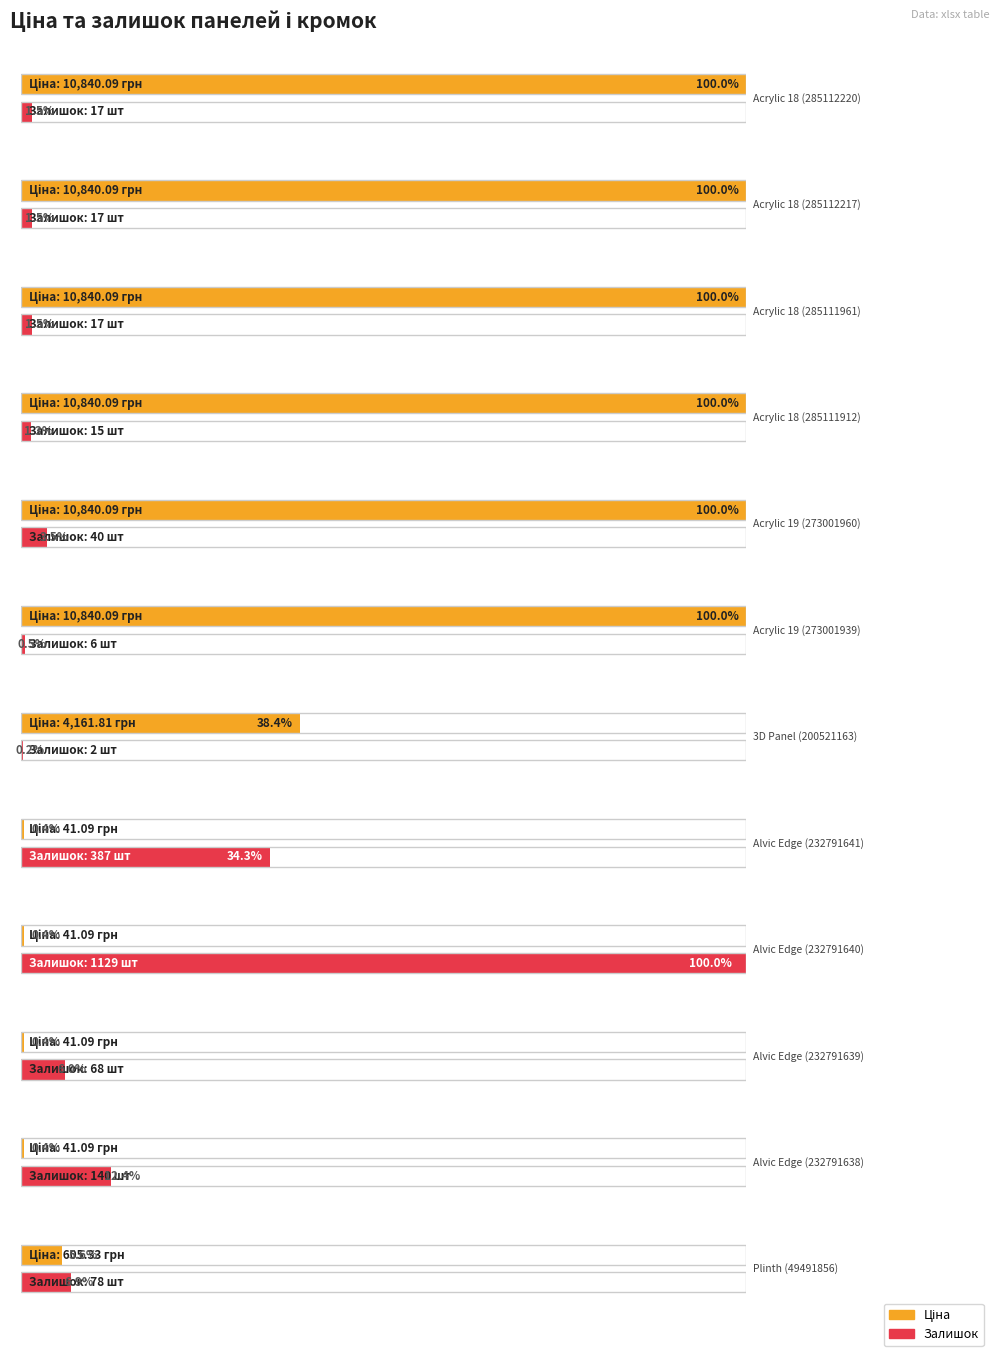

How many data points in Залишок are above 40?

5